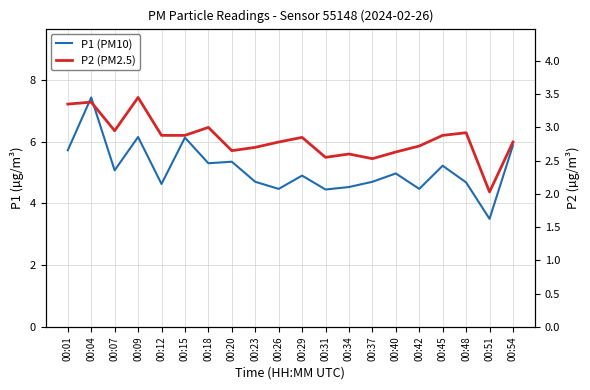

What is the value of the P1 (PM10) point at the 14th from the left?

4.7